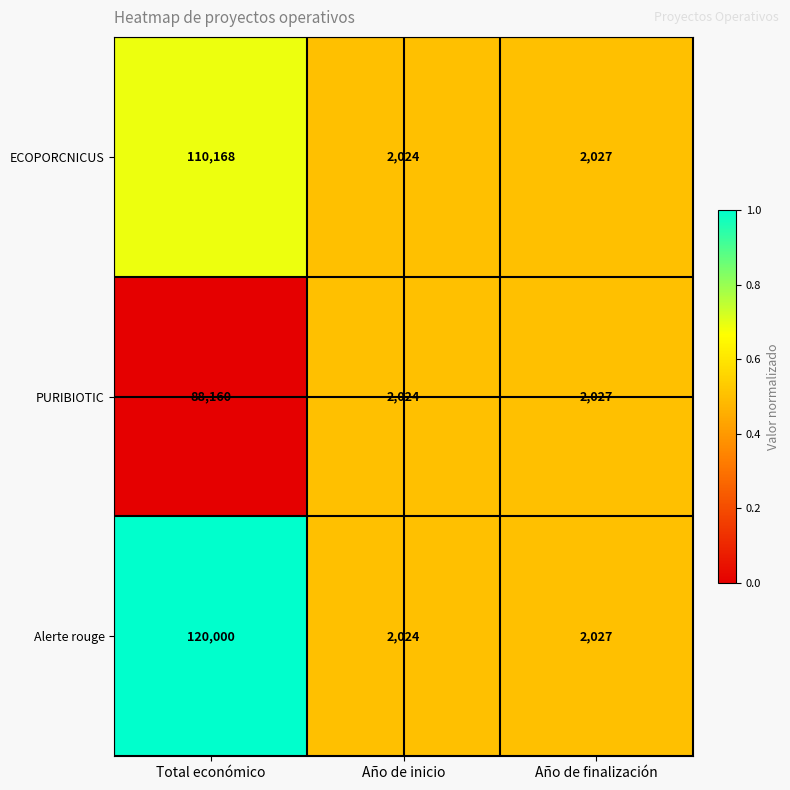

Rank the series by their maximum value, from highest to lowest.

Alerte rouge, ECOPORCNICUS, PURIBIOTIC